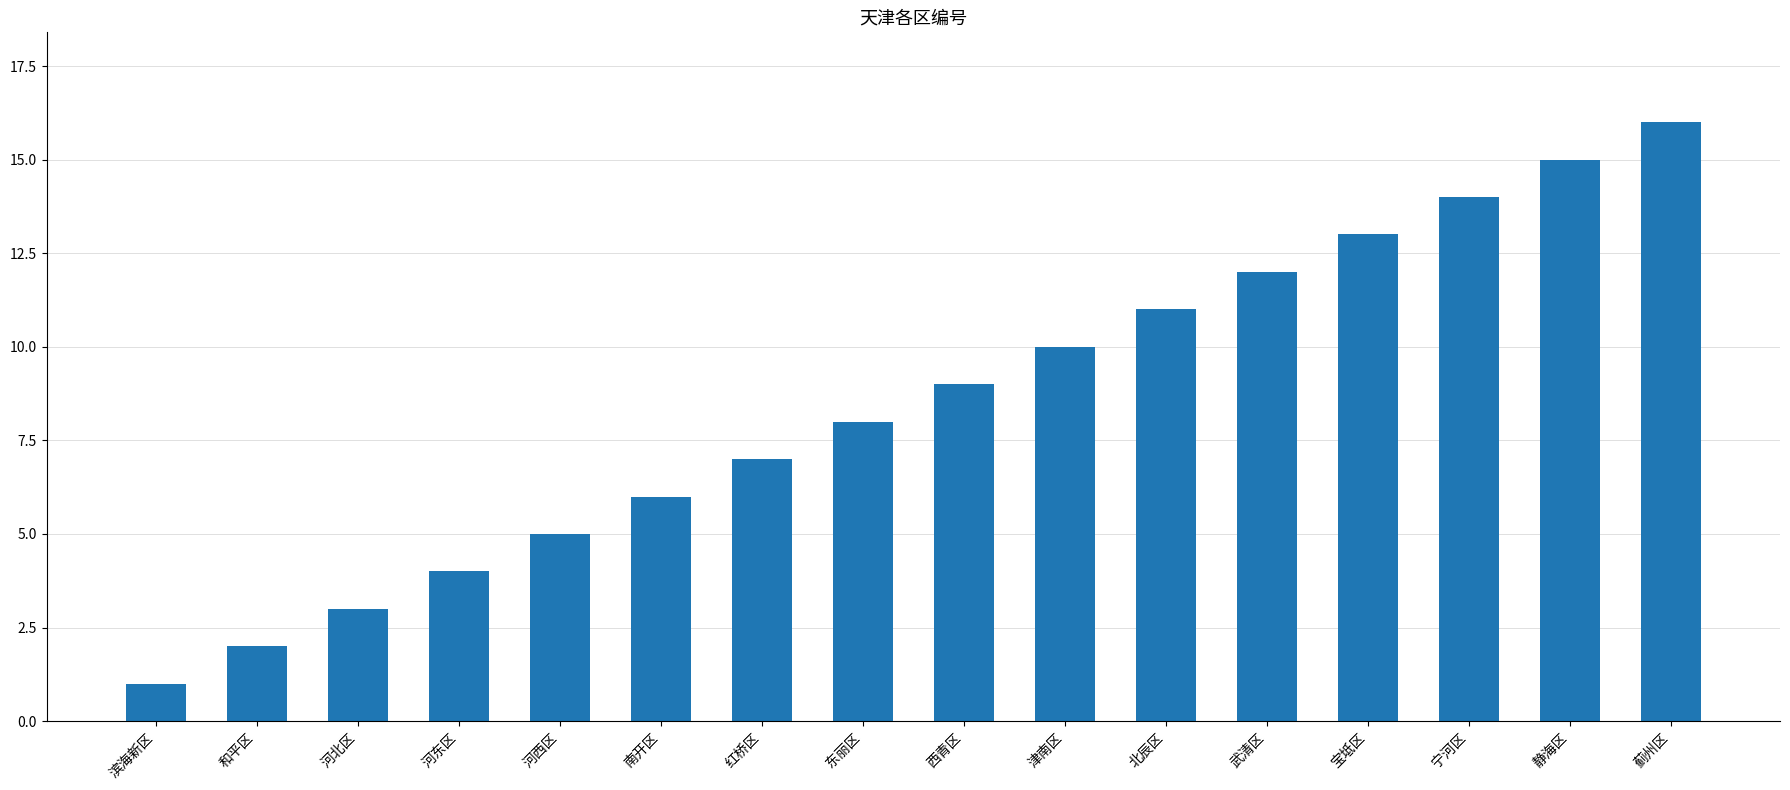

At which category does the chart reach its minimum across all series?

滨海新区